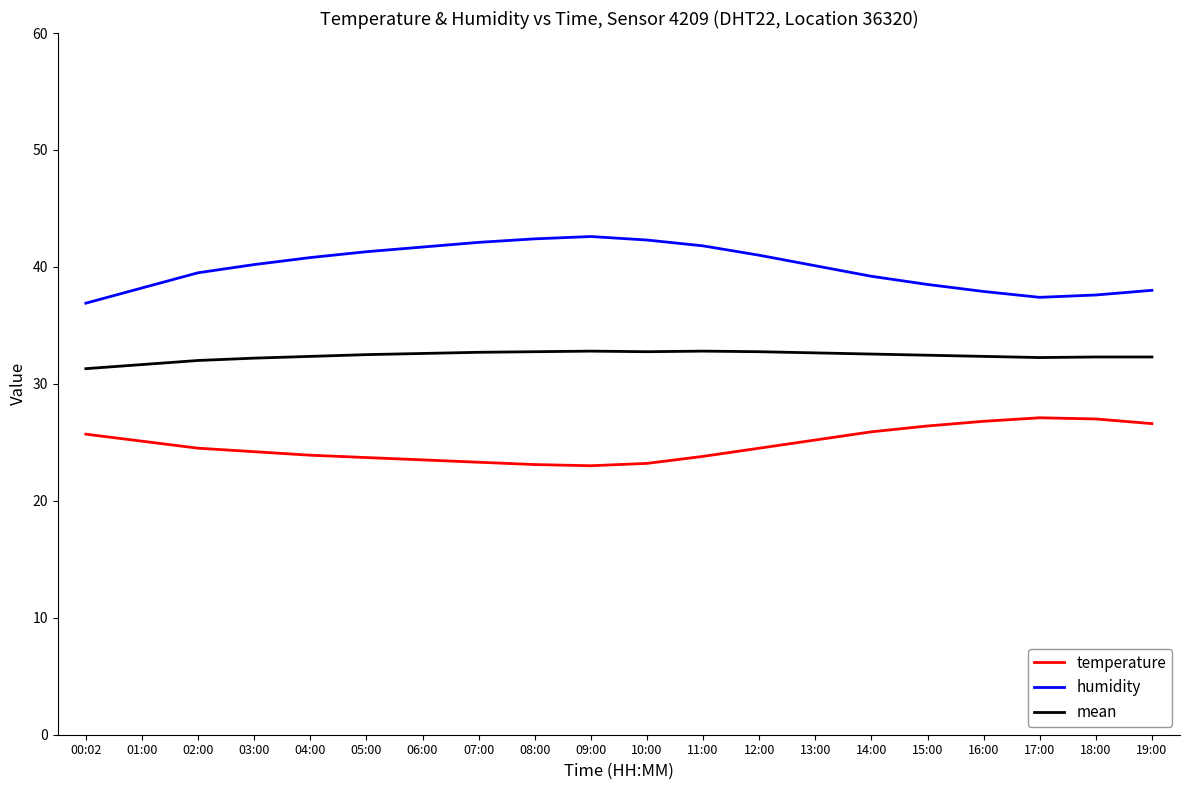

What is the difference between the humidity values at 16:00 and 11:00?

3.9